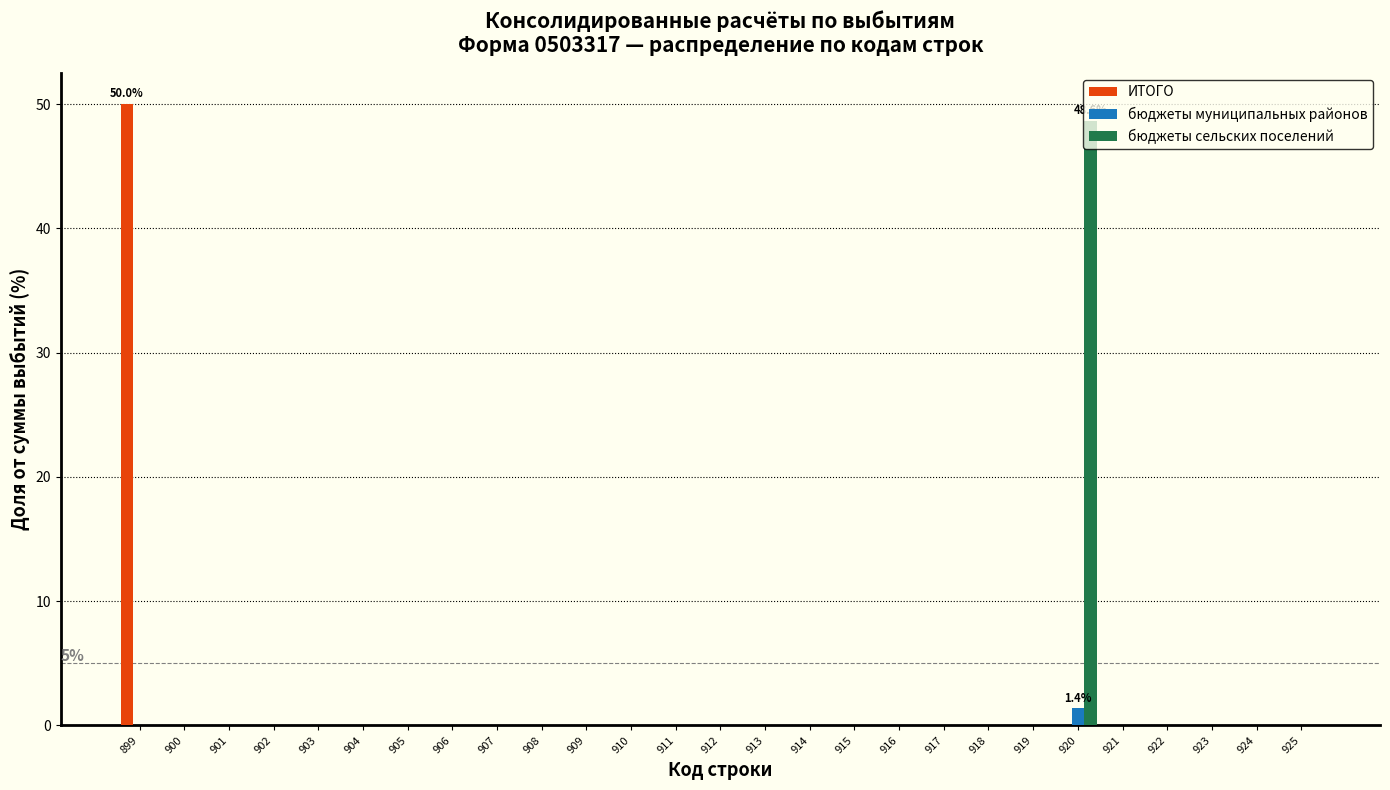

What is the sum of the бюджеты муниципальных районов values at 924 and 920?

1.4